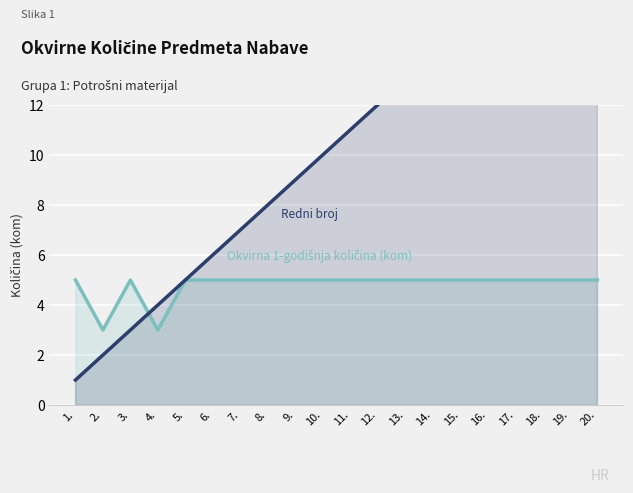

The value of Okvirna 1-godišnja količina (kom) at 9. is 7. True or false?

False